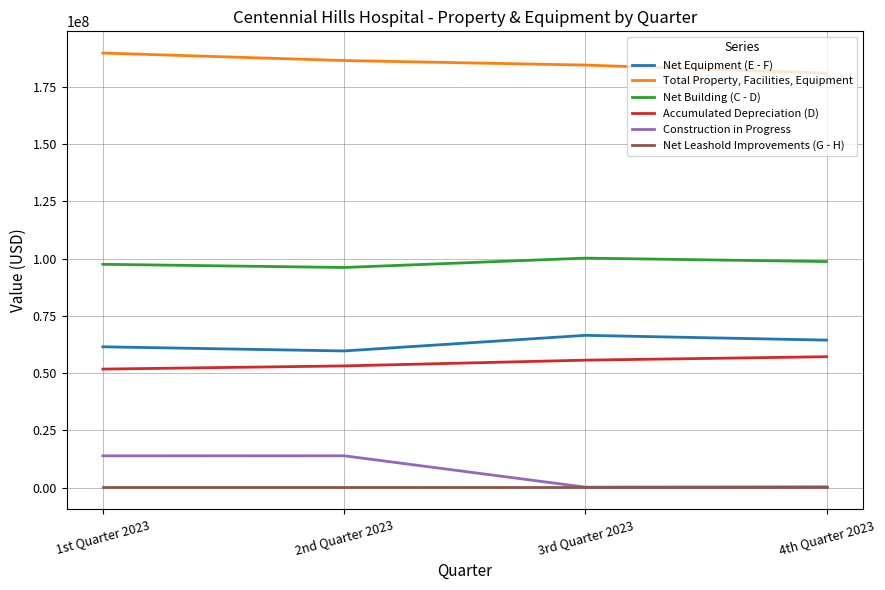

The value of Total Property, Facilities, Equipment at 2nd Quarter 2023 is 186553908.0. True or false?

True